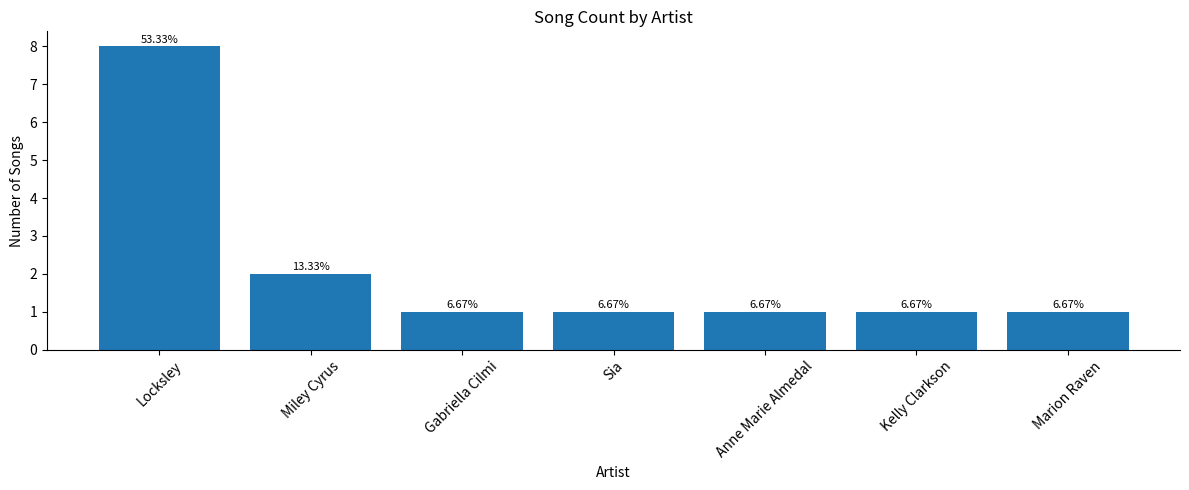

How many bars are there in total?

7